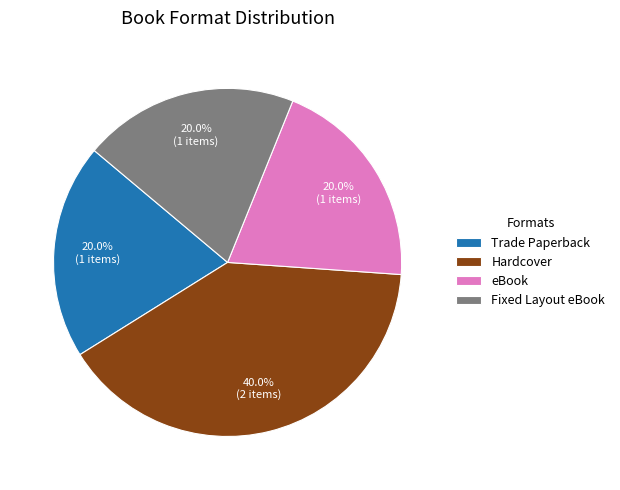

Is there a majority slice in this chart?

No